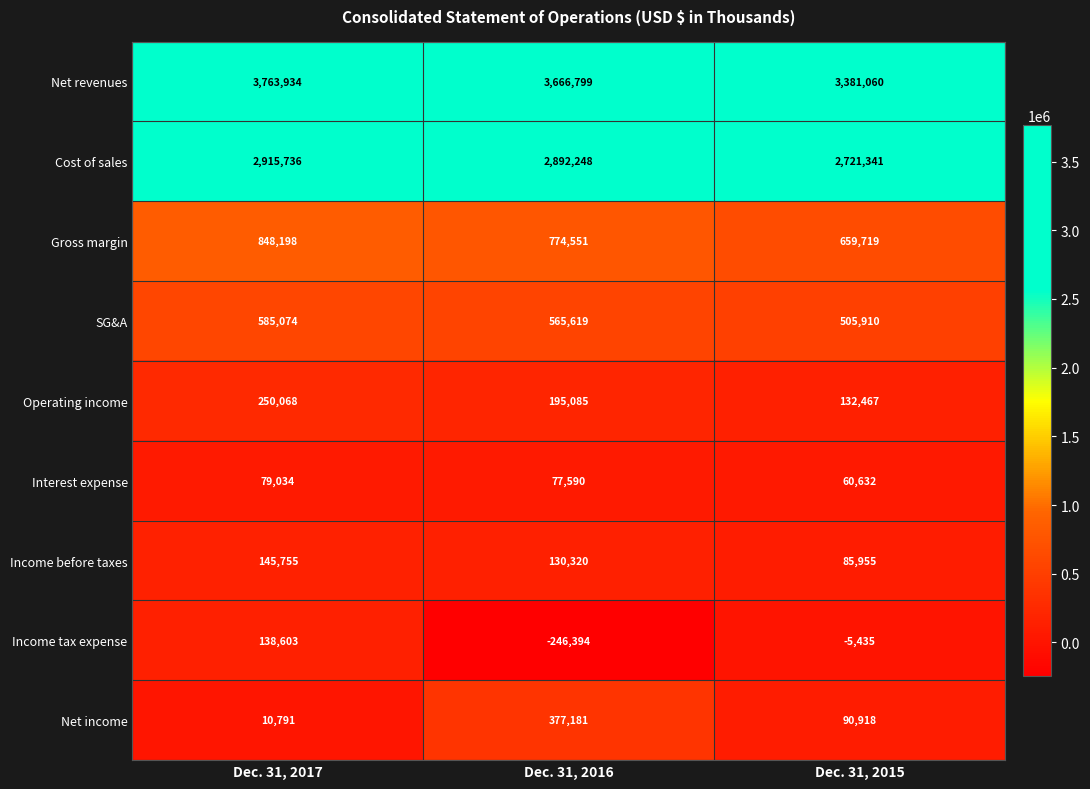

What is the difference between the highest and lowest values at Dec. 31, 2015?

3386495